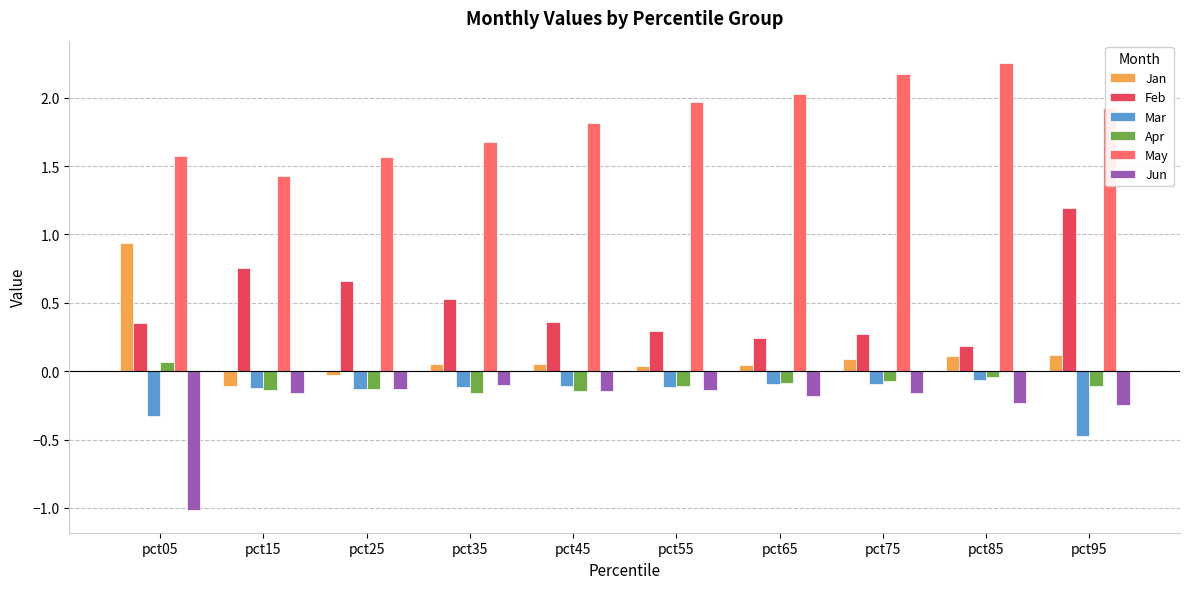

The value of Jun at pct55 is -0.1. True or false?

True